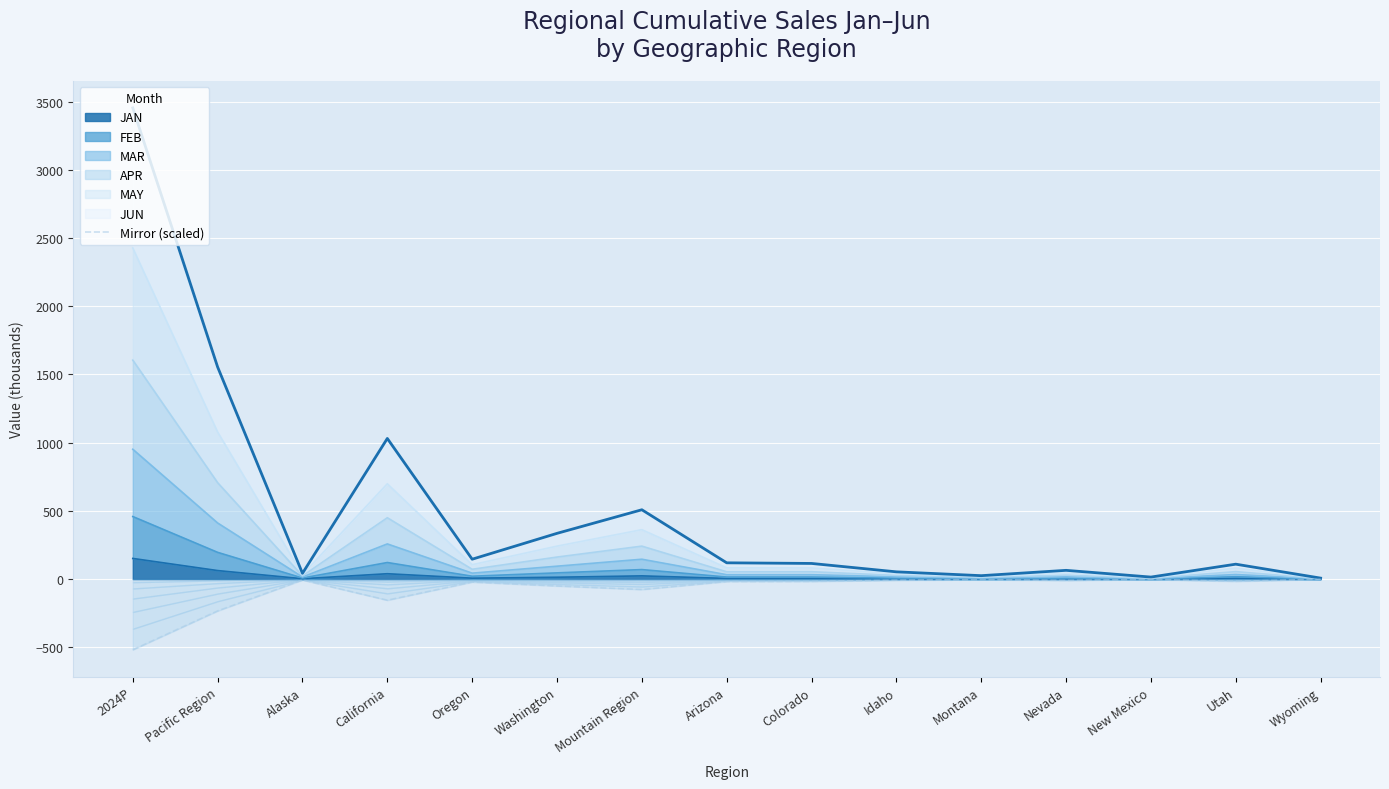

Is it true that the value at Colorado is -26.9?

False